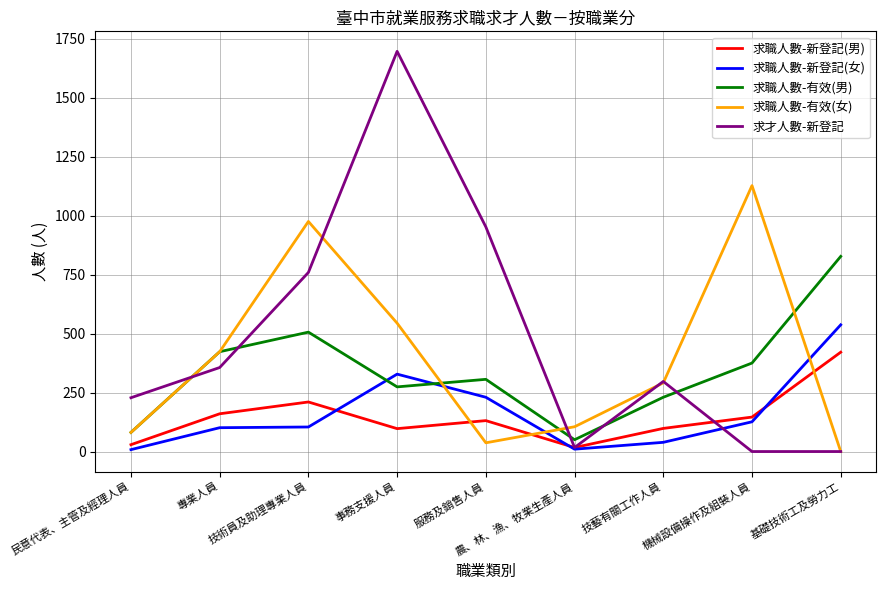

True or false: 求職人數-有效(男) and 求才人數-新登記 intersect in this chart.

True